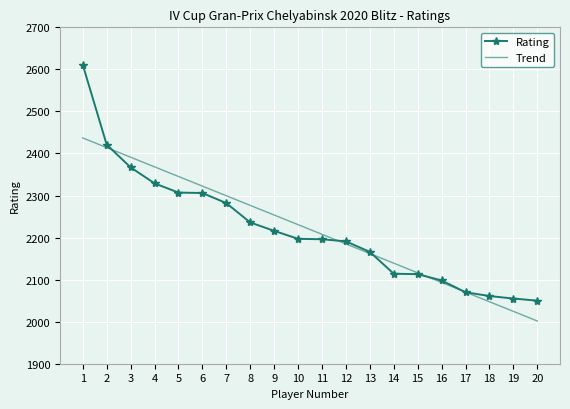

What is the total value across all series at 9?

4469.7